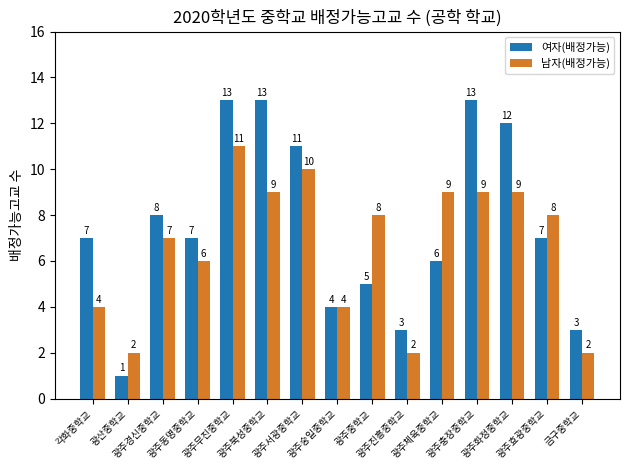

How many 남자(배정가능) values are between 4 and 9?

10